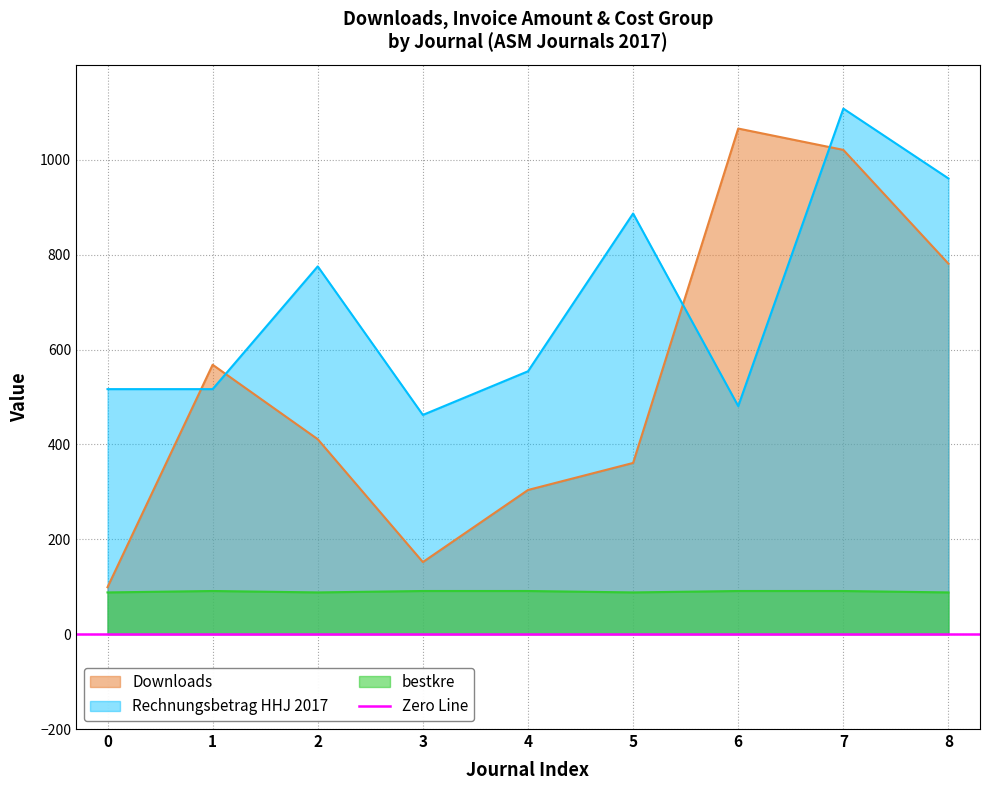

What is the value of the Downloads point at the 6th from the left?

361.0